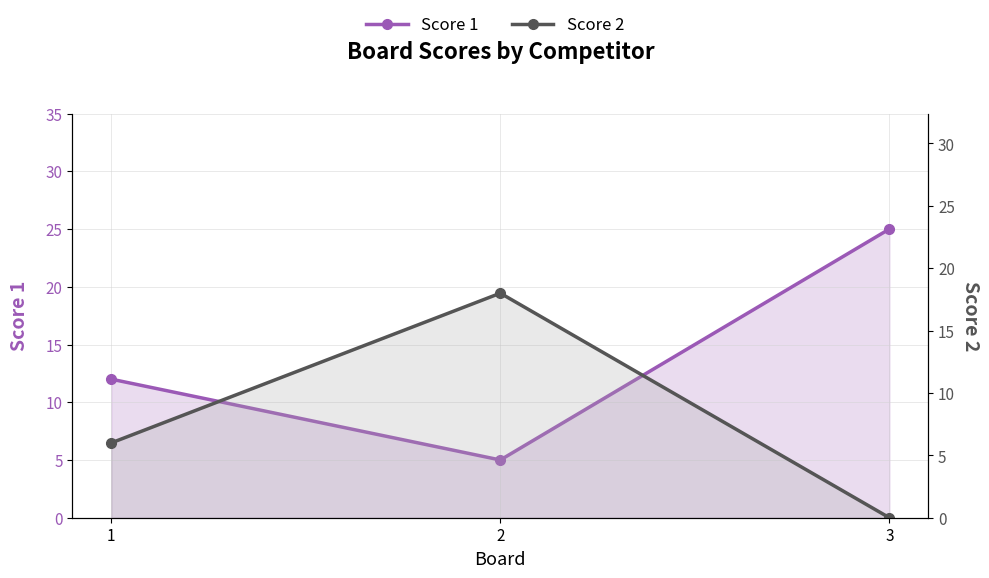

What is the value of the Score 2 point at the 2nd from the left?

18